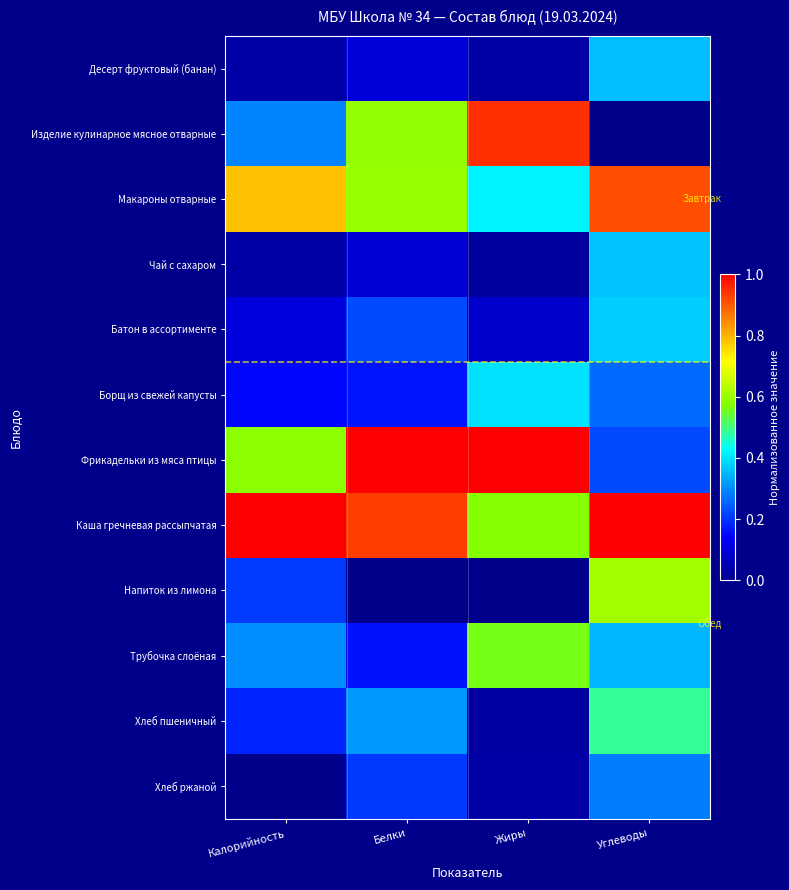

What is the difference between the highest and lowest values at Углеводы?

1.0